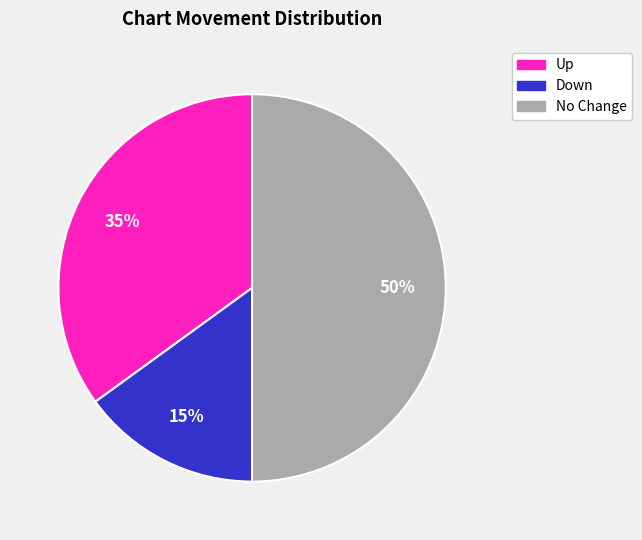

Is there a majority slice in this chart?

No